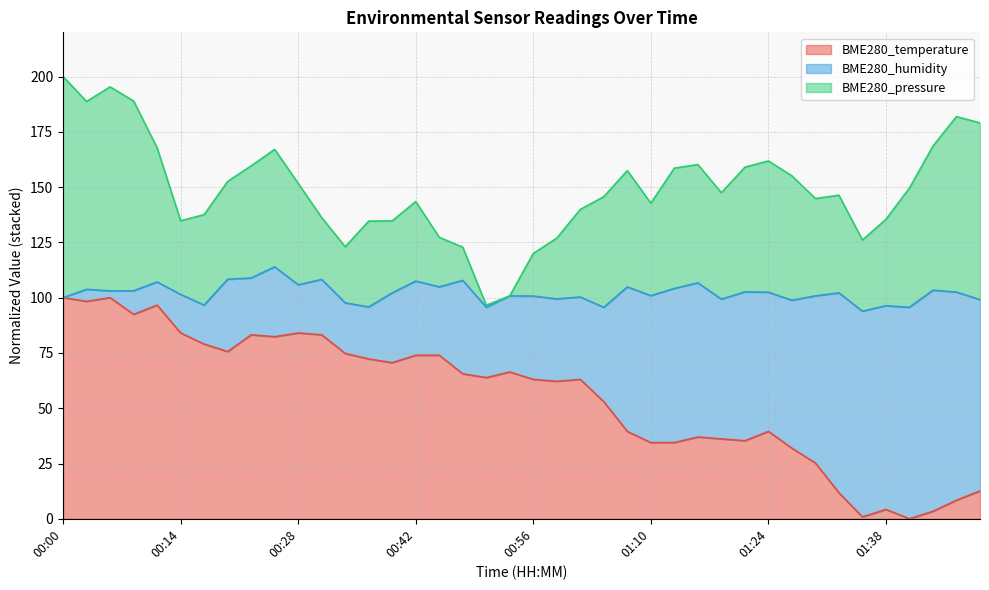

What is the sum of all BME280_pressure values?

5970.1